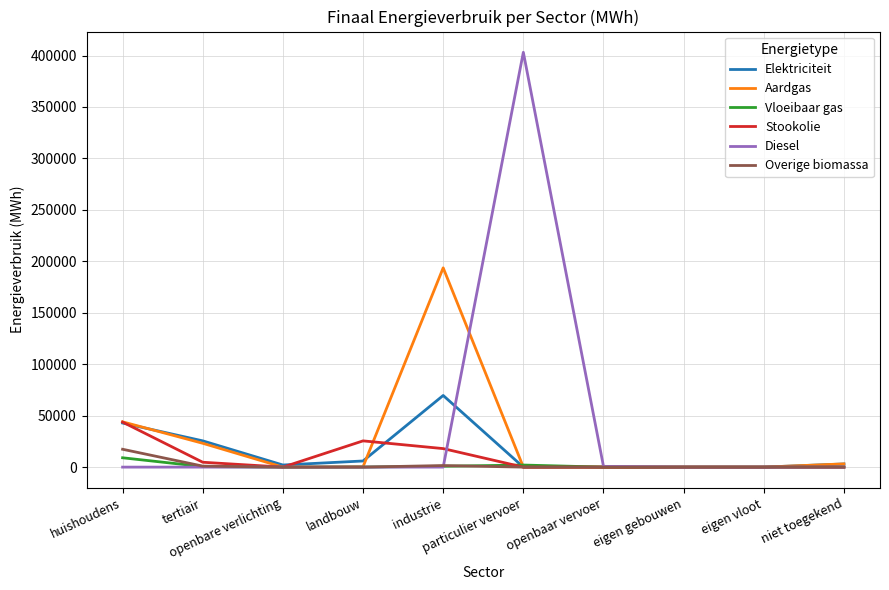

How many lines are shown in the chart?

6